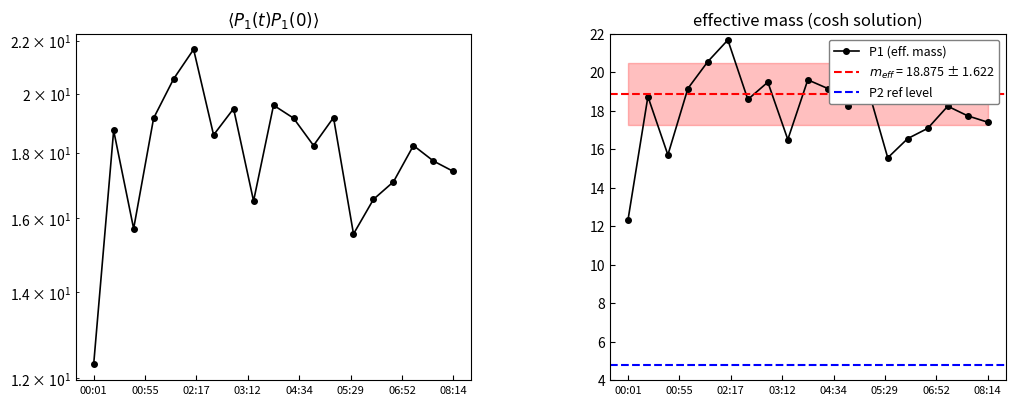

What is the maximum value shown in the chart?

21.7